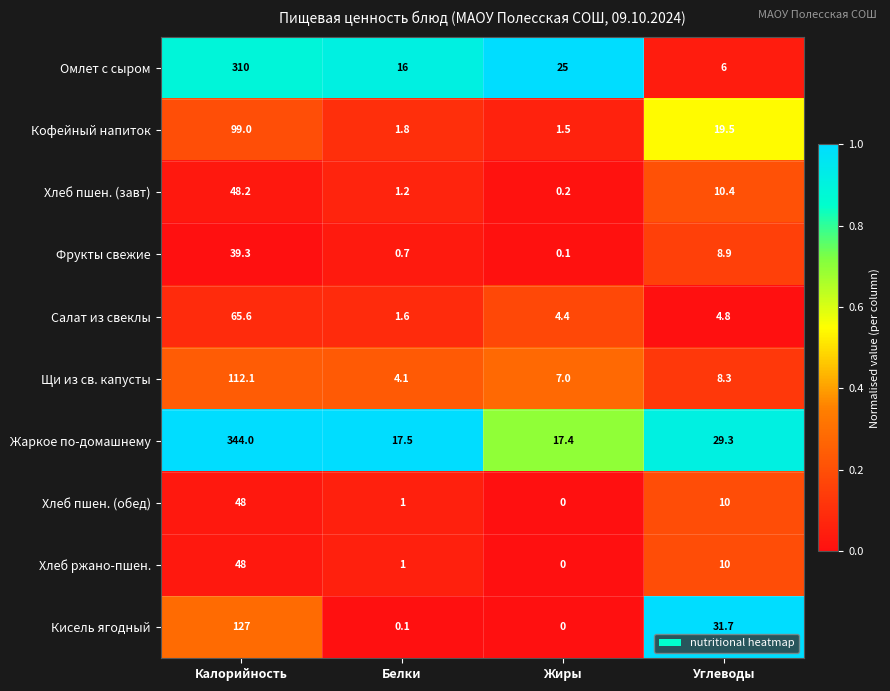

At which label does Жаркое по-домашнему reach its peak?

Калорийность